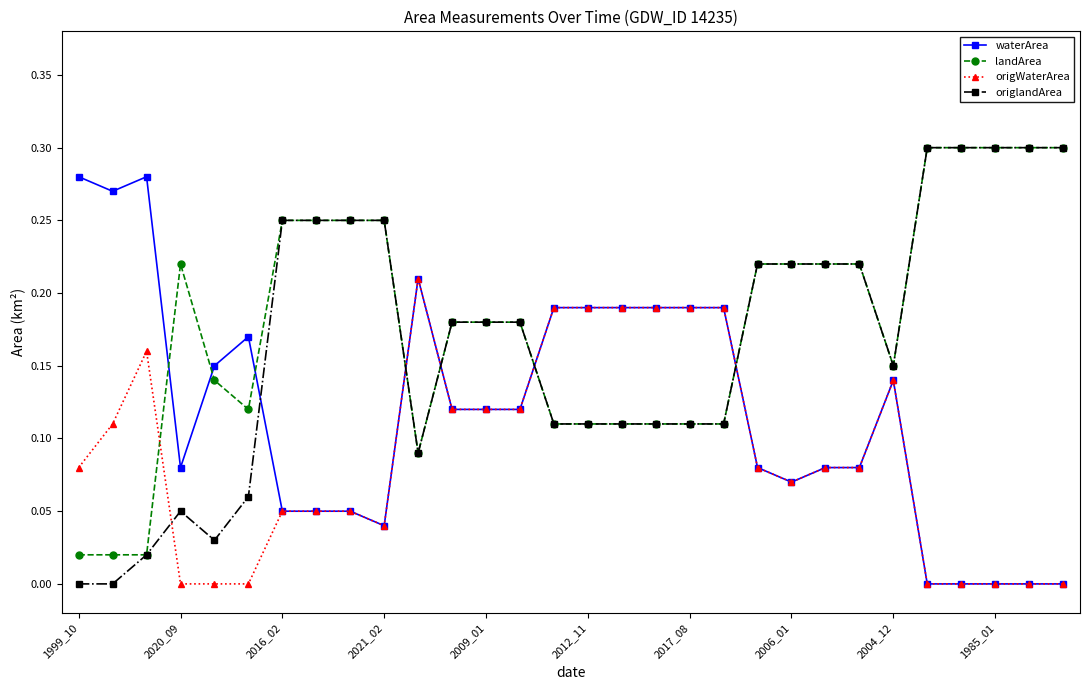

After their last crossing, which series has the higher values: origWaterArea or origlandArea?

origlandArea